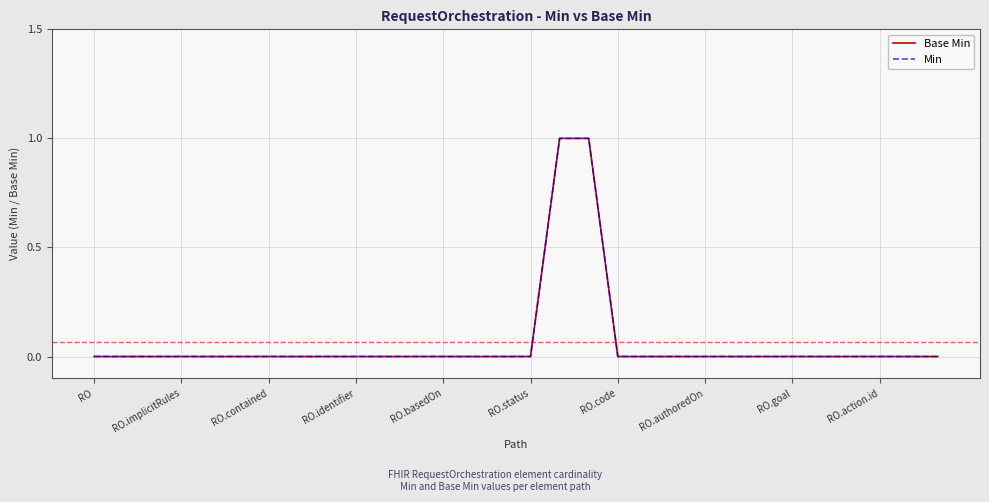

Does the chart display data point markers on the line(s)?

No